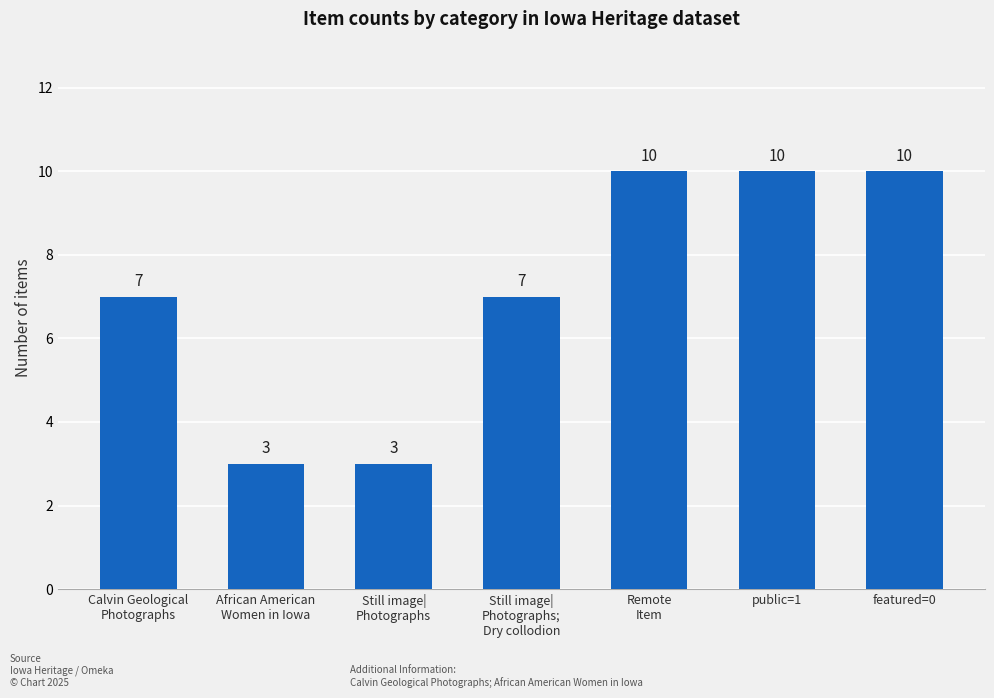

The value at public=1 is 5. True or false?

False